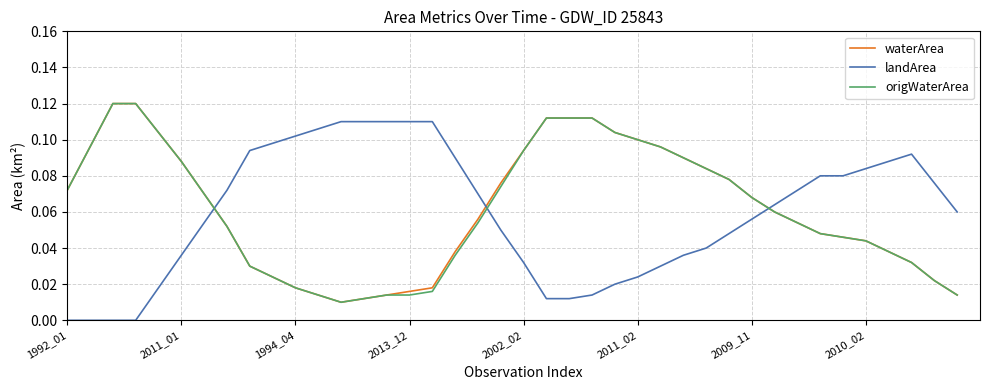

True or false: landArea and origWaterArea cross at least once.

True